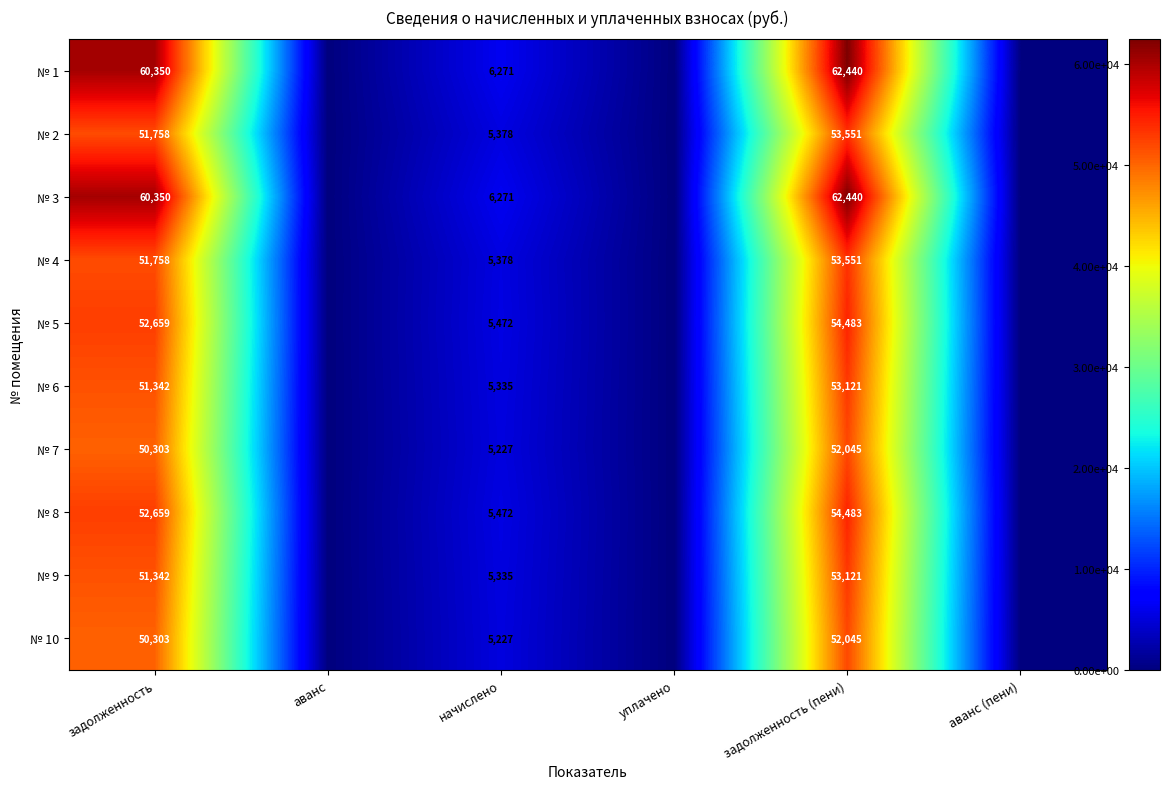

What is the sum of the № 10 values at задолженность and начислено?

55530